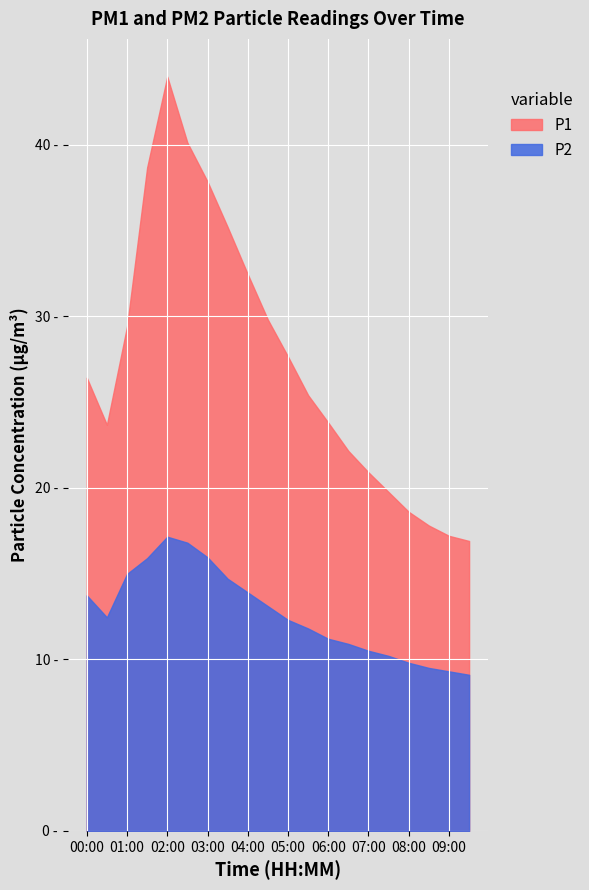

At which category does the chart reach its peak across all series?

02:00